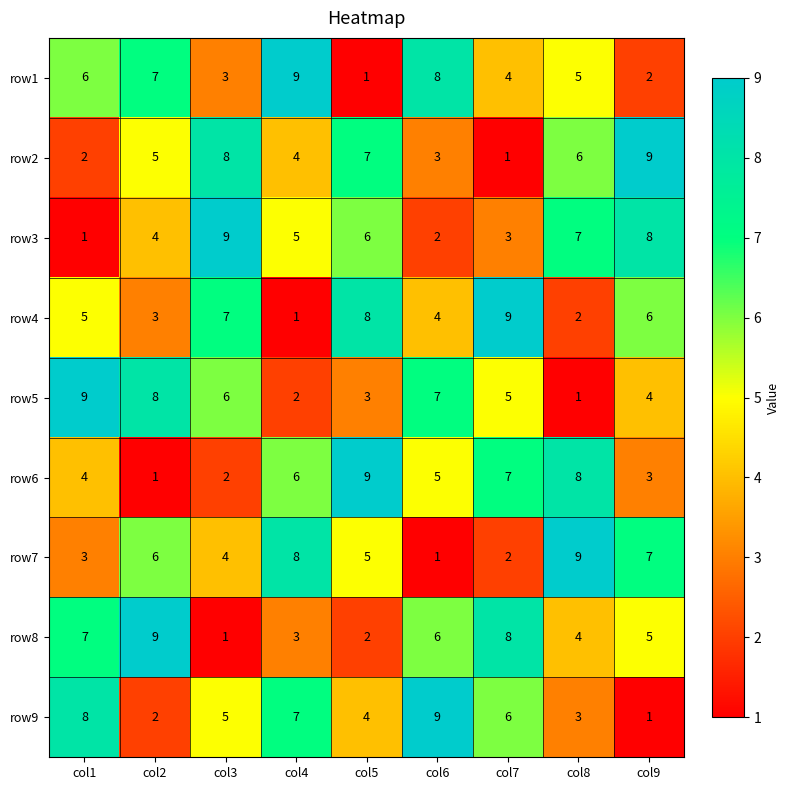

What is the spread (max minus min) of values at col1?

8